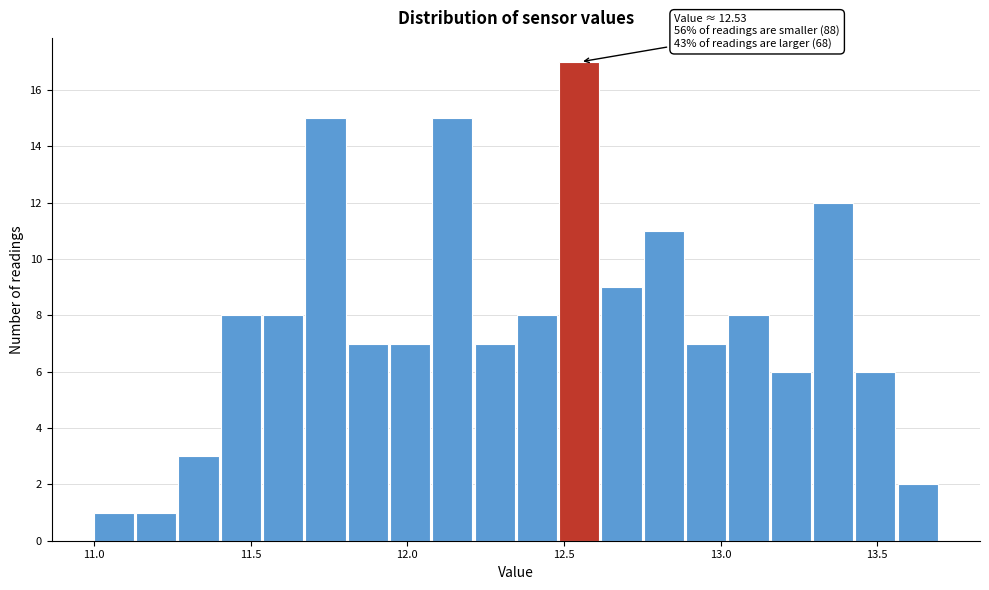

Around what value on the x-axis is the tallest bar? Give the approximate position of its centre, as read against the axis.

12.55